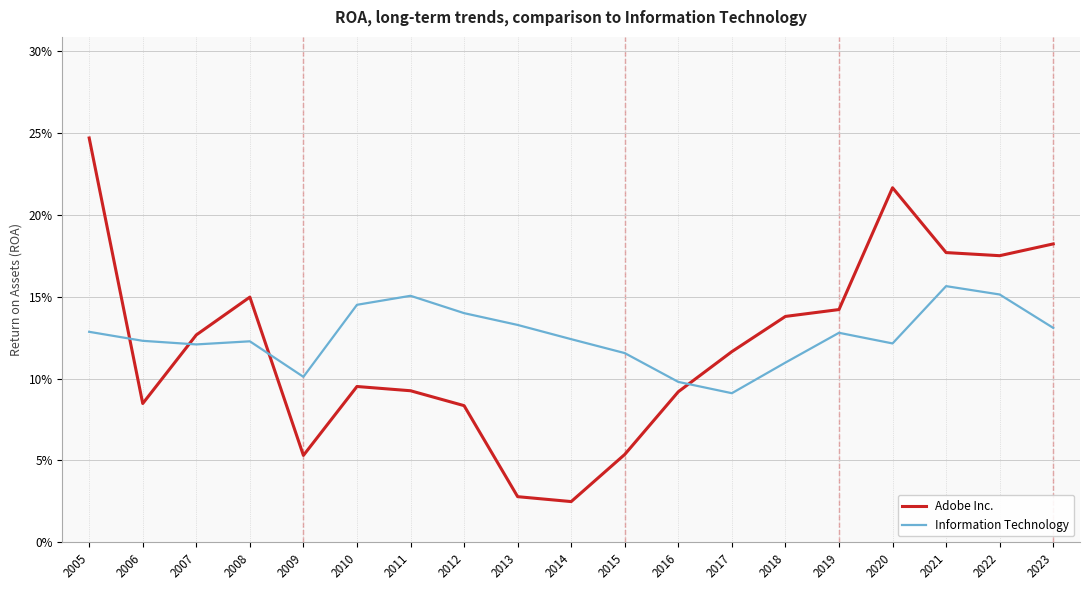

The value of Adobe Inc. at 2017 is 0.1. True or false?

True